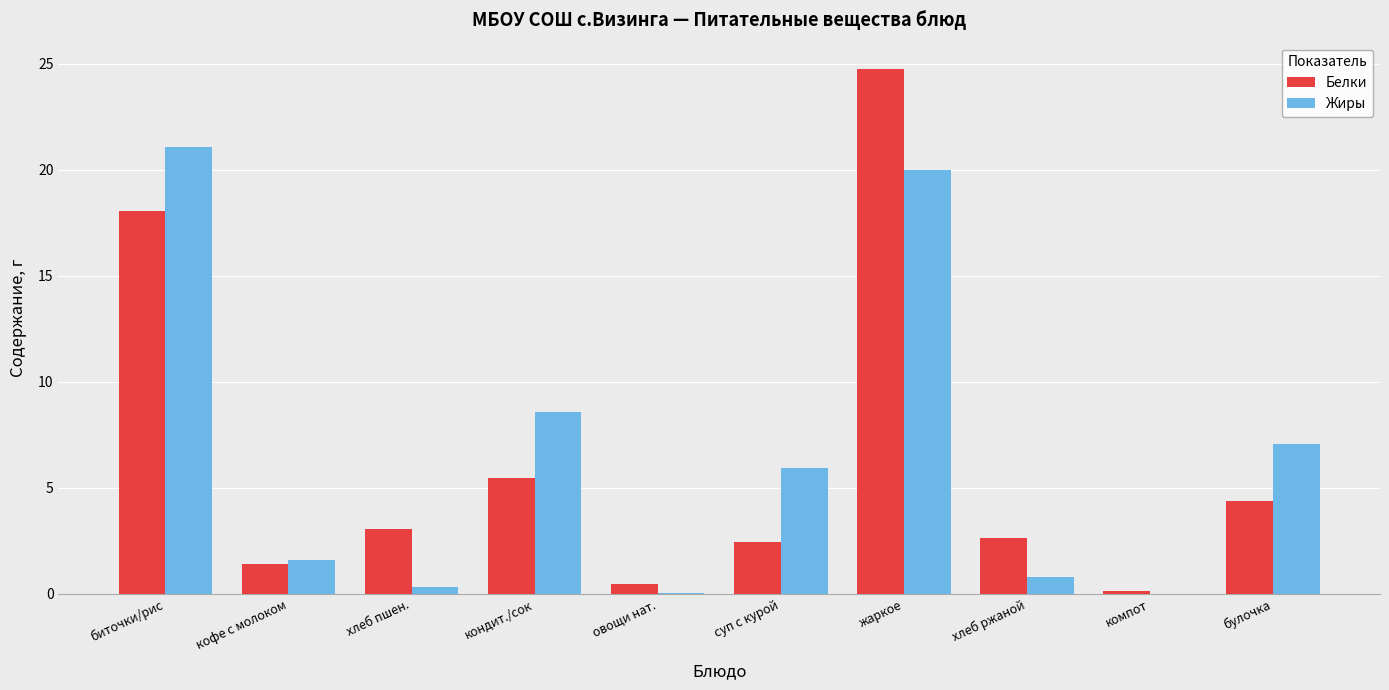

True or false: Жиры has a value of 1.6 at кофе с молоком.

True